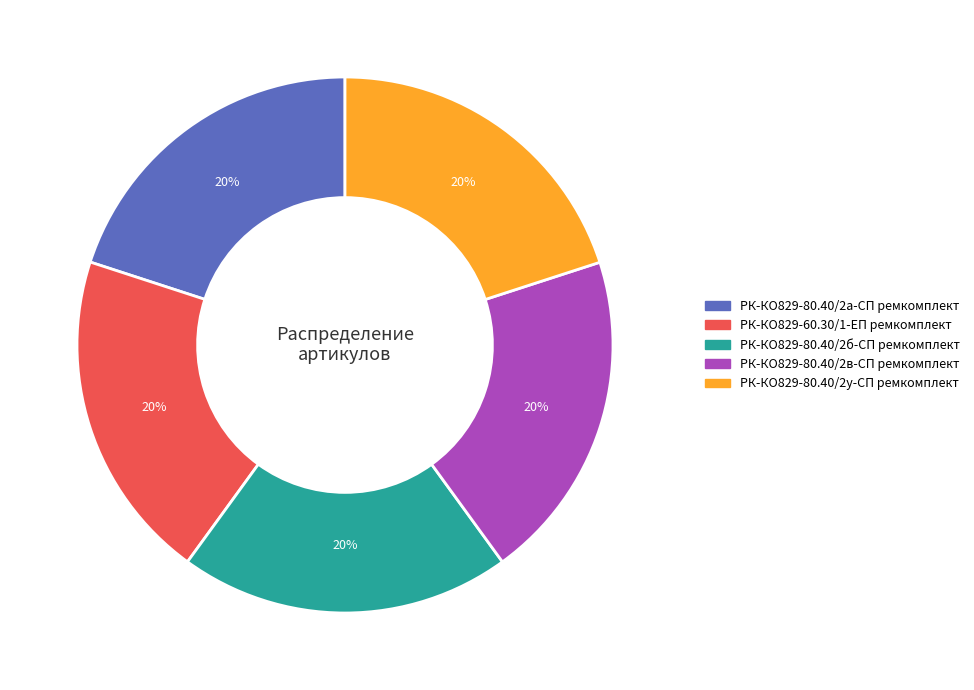

To the nearest percent, what percentage of the pie is РК-КО829-80.40/2у-СП ремкомплект?

20%